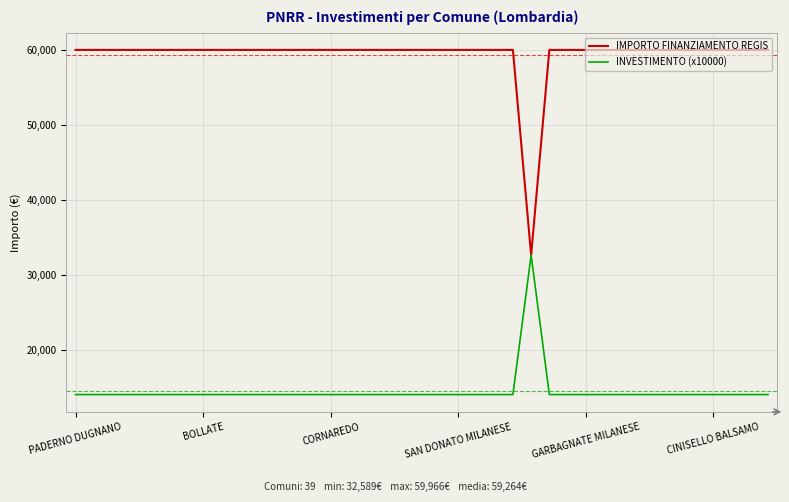

What is the minimum value for IMPORTO FINANZIAMENTO REGIS?

32589